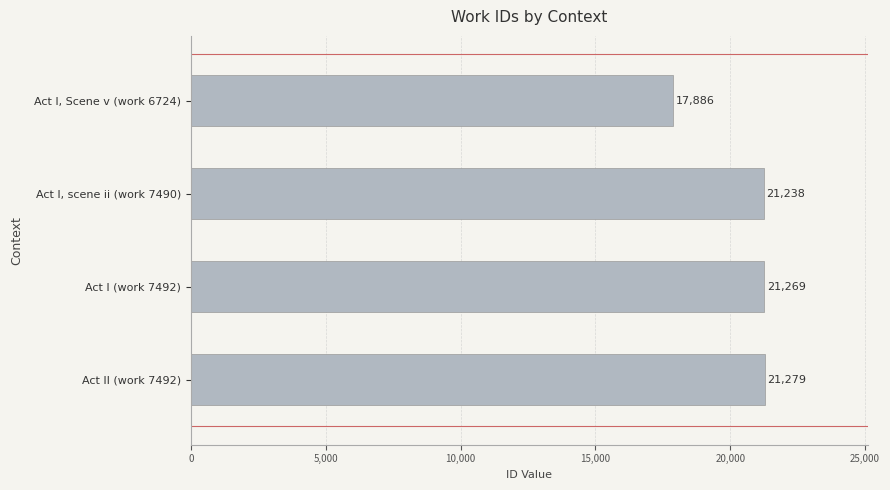

The chart shows a value of 17886 at Act I, Scene v (work 6724). True or false?

True